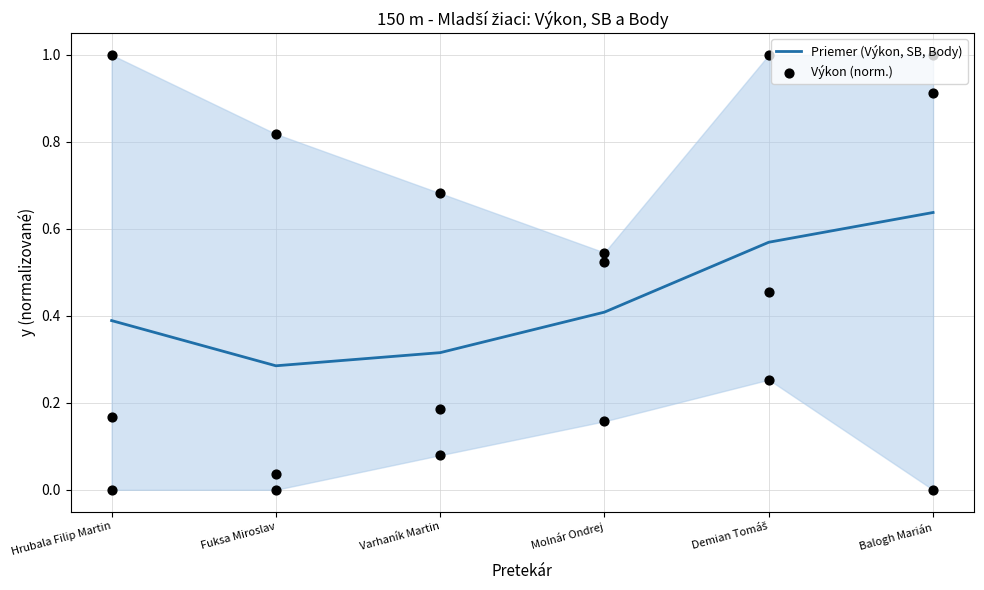

Which series has the widest spread of Y values?

Výkon (norm.)